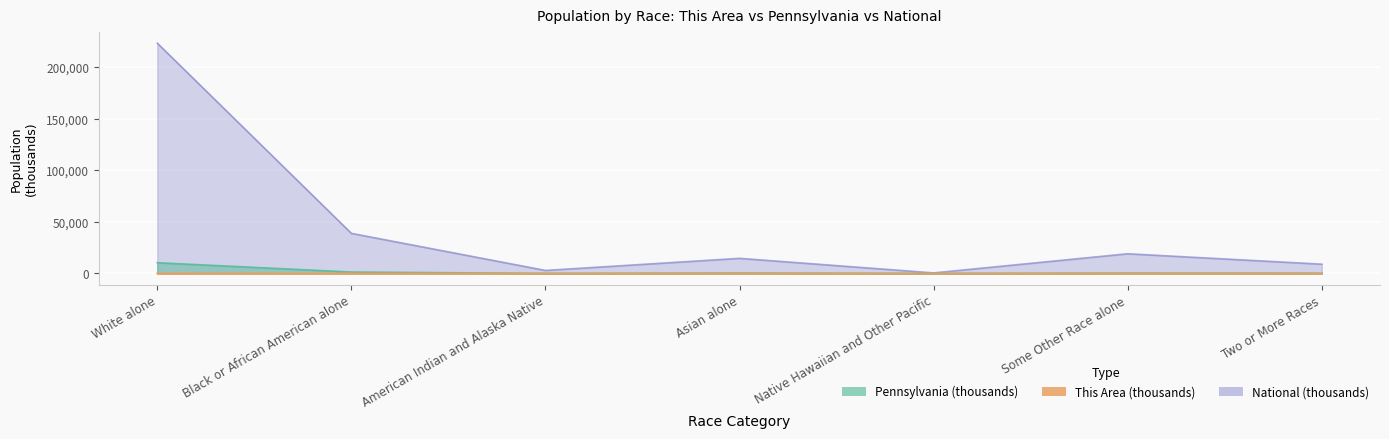

What is the total value across all series at Some Other Race alone?

19408.5